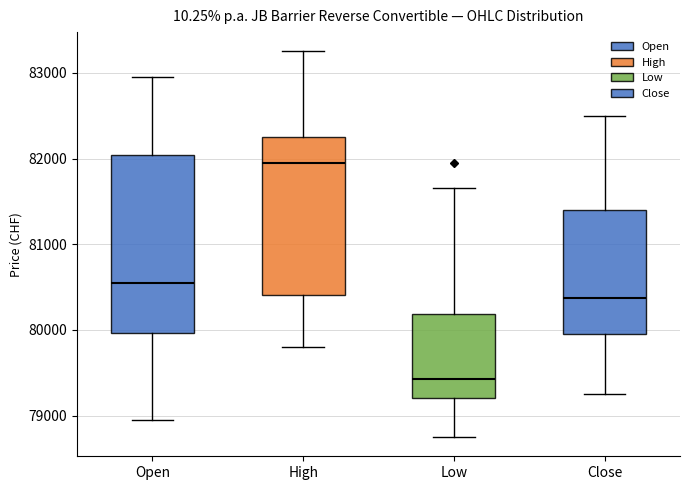

Comparing the boxes themselves (not the whiskers), which one is the tallest?

Open